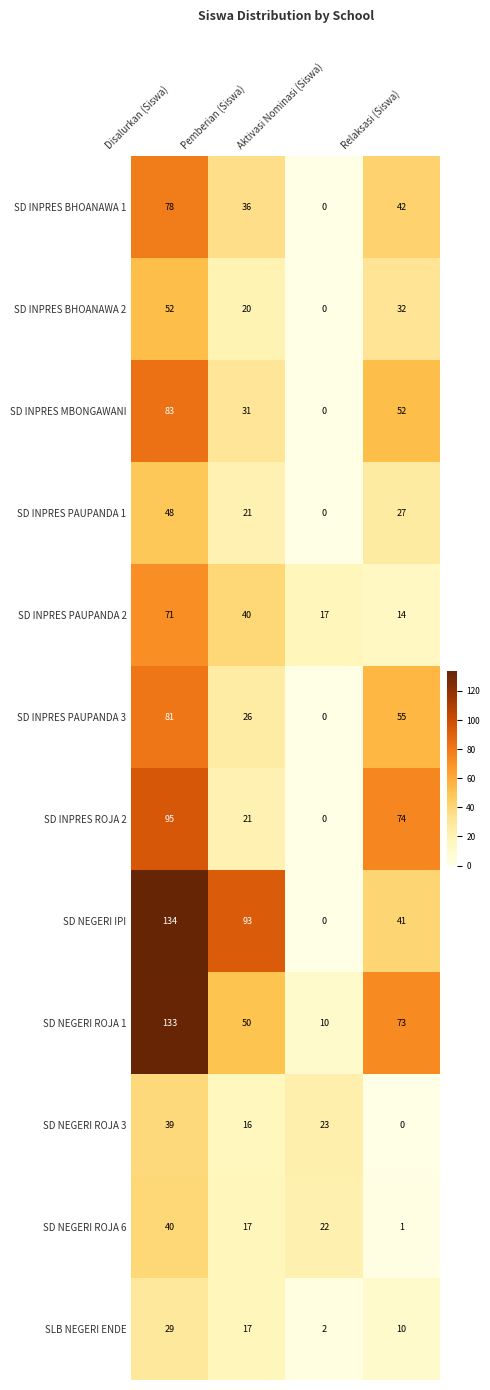

True or false: SD NEGERI ROJA 3 has a value of 10 at Disalurkan (Siswa).

False